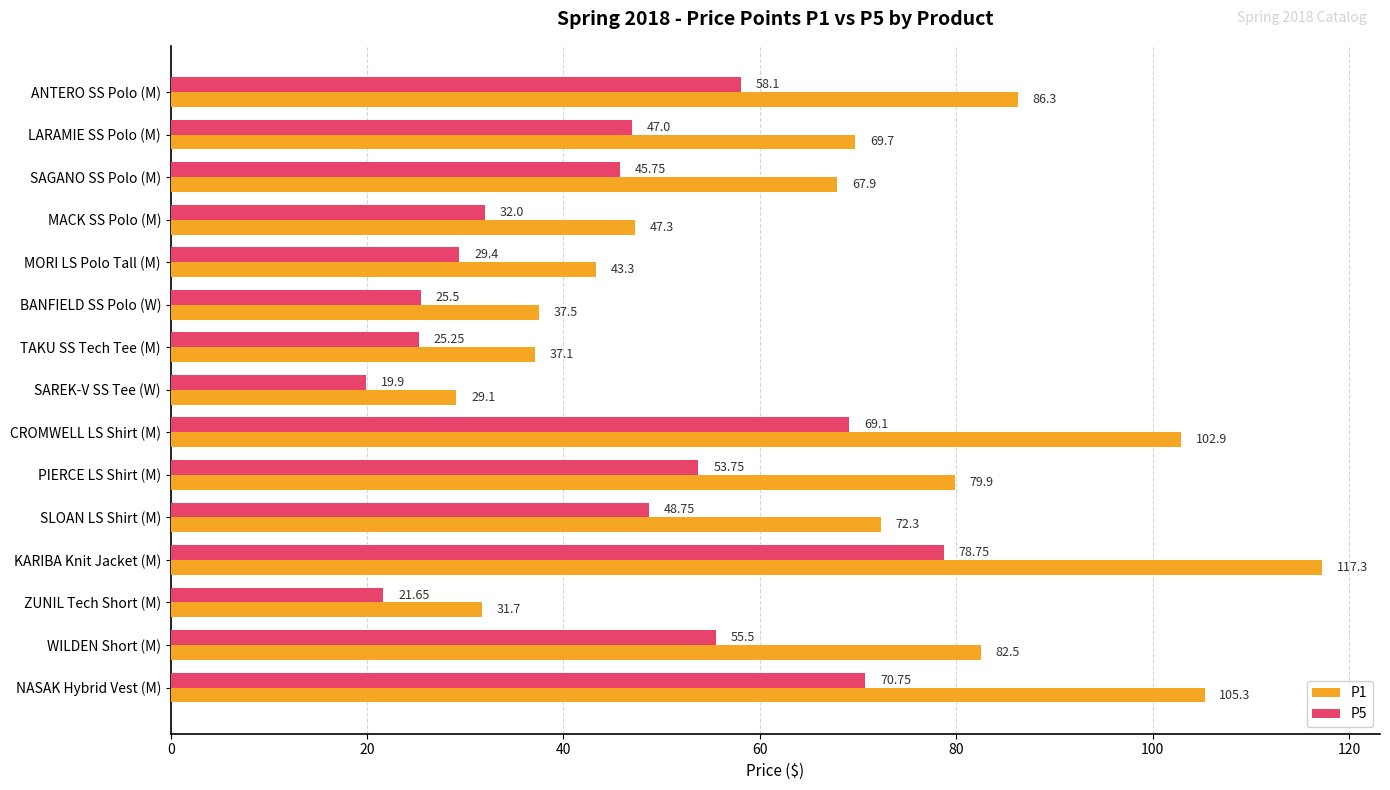

Which series has the largest range (max minus min)?

P1